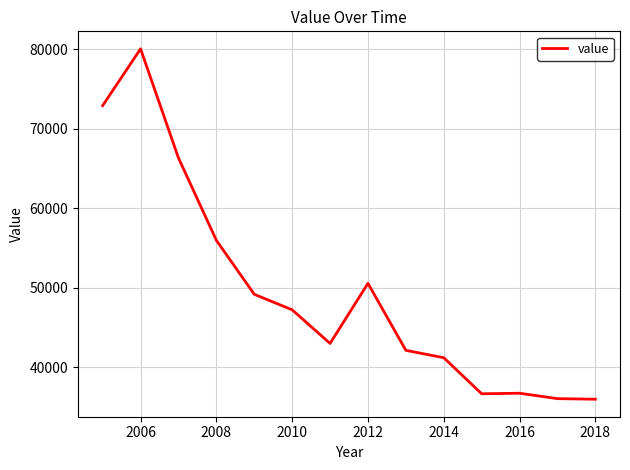

What is the minimum value shown in the chart?

35977.3